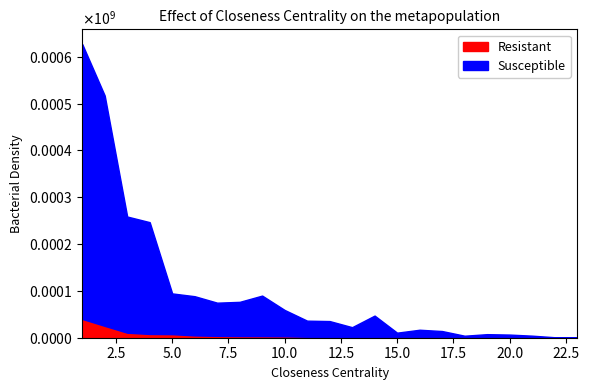

What is the sum of all Susceptible values?

2222117